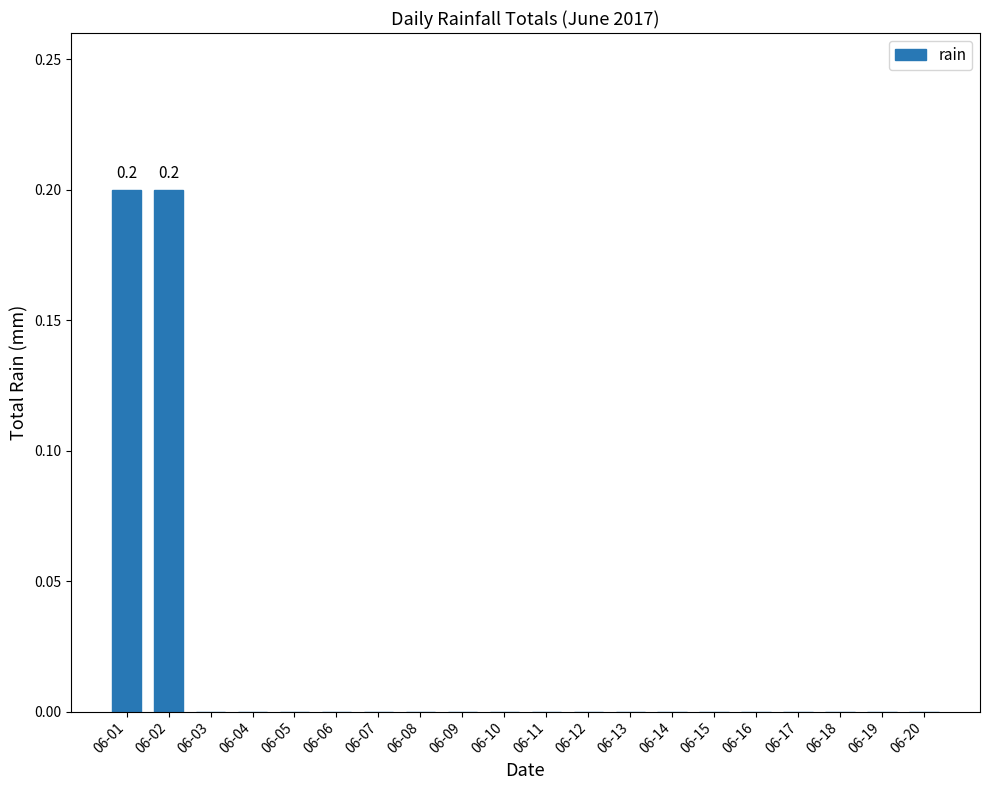

Reading left to right, list all the values displayed in this chart.

0.2	0.2	0.0	0.0	0.0	0.0	0.0	0.0	0.0	0.0	0.0	0.0	0.0	0.0	0.0	0.0	0.0	0.0	0.0	0.0